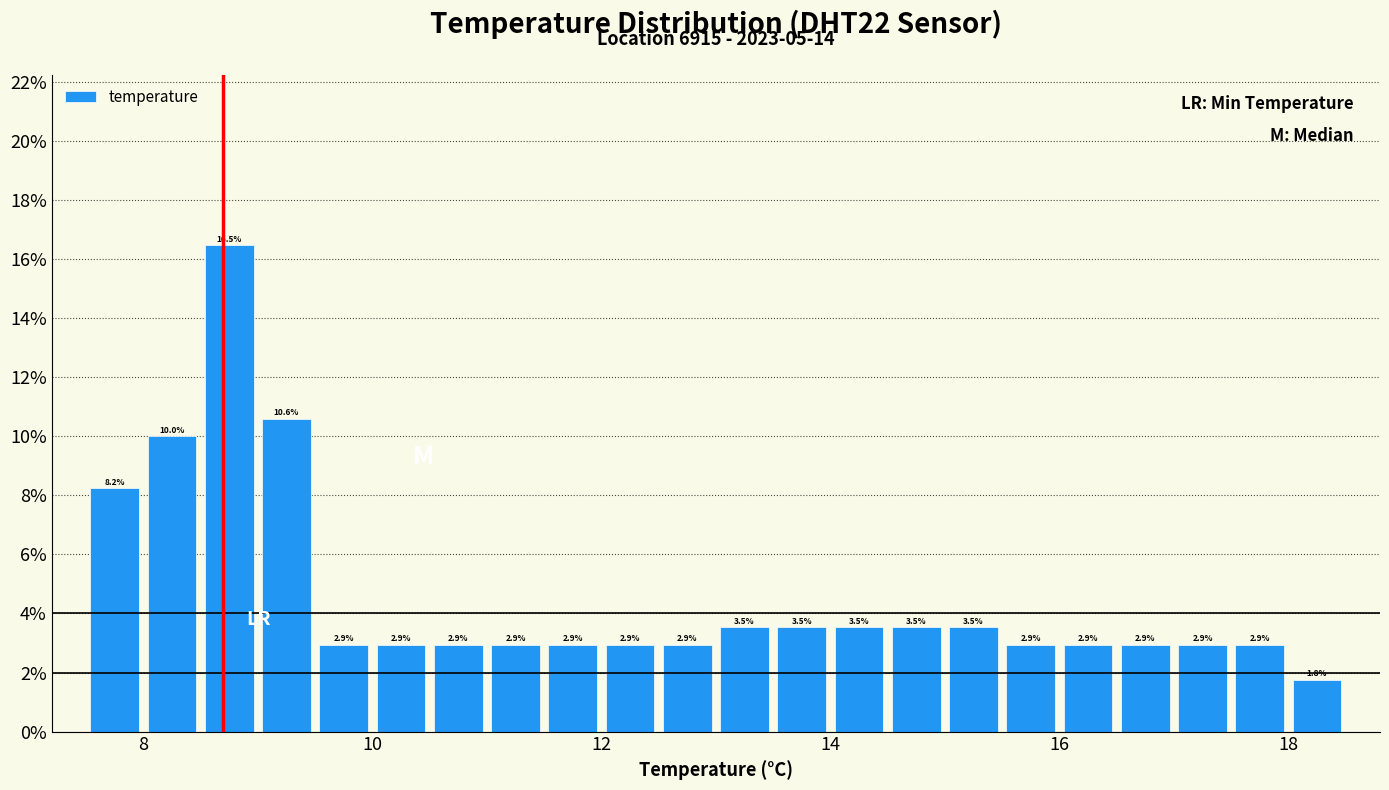

Read against the x-axis, roughly where is the centre of the tallest bar?

8.8